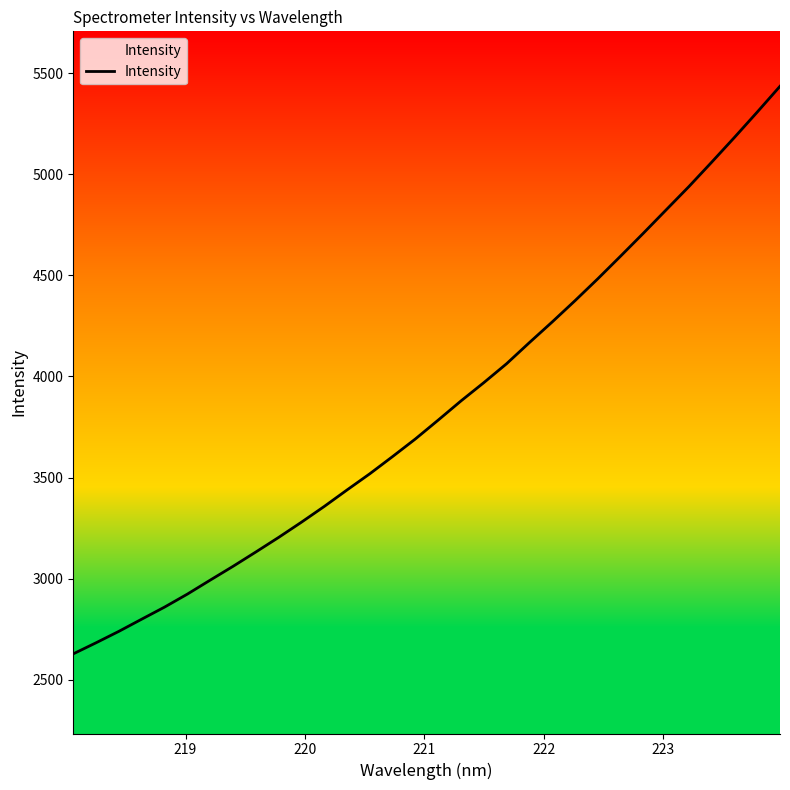

How many distinct data groups are displayed?

1